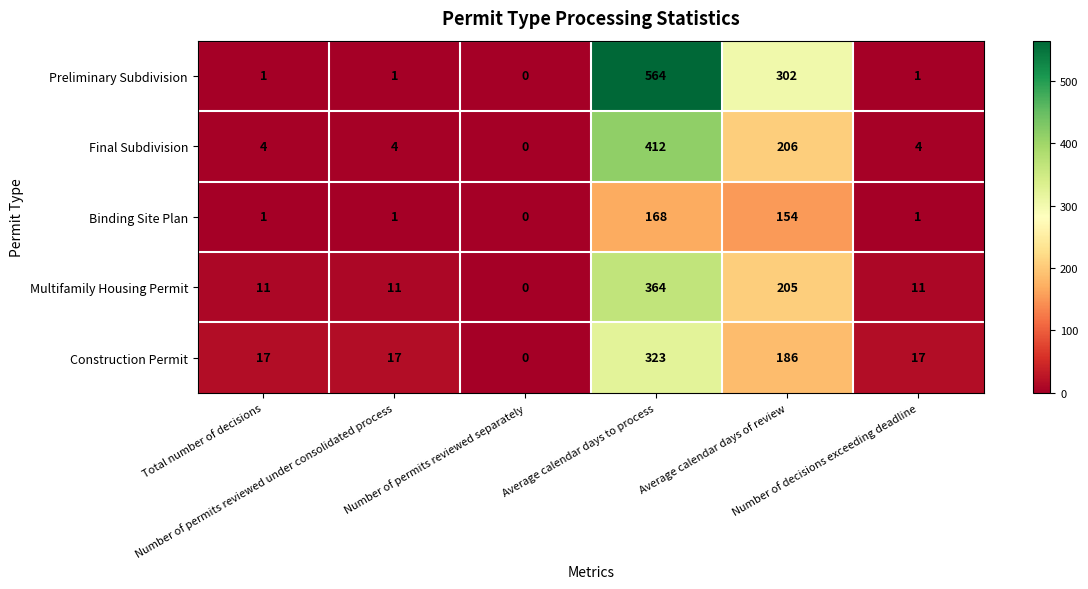

What is the total value across all series at Number of permits reviewed under consolidated process?

34